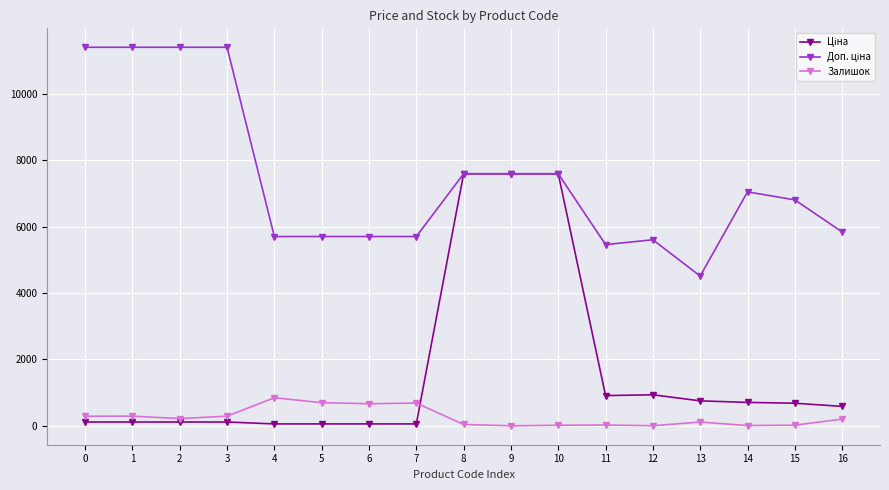

Does the chart display data point markers on the line(s)?

Yes